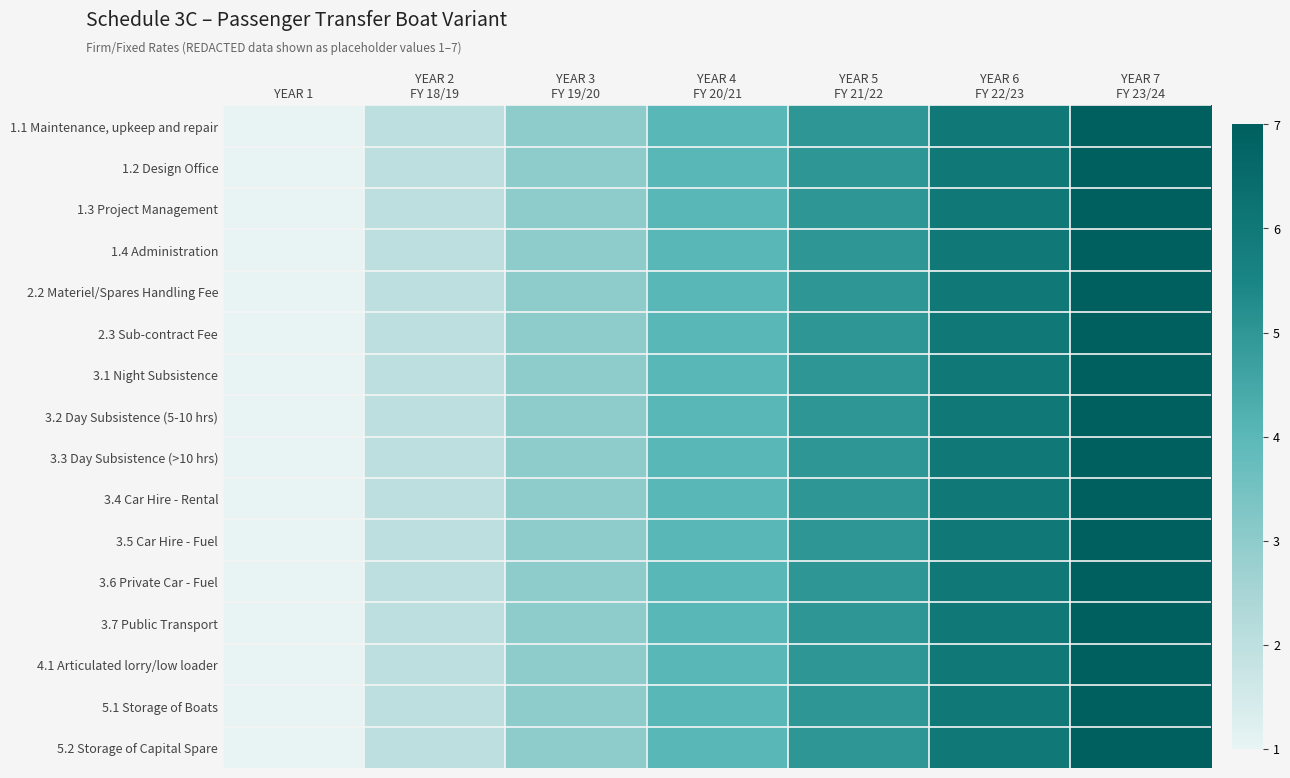

Reading left to right, what are all the values shown in this chart?

1.1 Maintenance, upkeep and repair: YEAR 1=1	YEAR 2
FY 18/19=2	YEAR 3
FY 19/20=3	YEAR 4
FY 20/21=4	YEAR 5
FY 21/22=5	YEAR 6
FY 22/23=6	YEAR 7
FY 23/24=7
1.2 Design Office: YEAR 1=1	YEAR 2
FY 18/19=2	YEAR 3
FY 19/20=3	YEAR 4
FY 20/21=4	YEAR 5
FY 21/22=5	YEAR 6
FY 22/23=6	YEAR 7
FY 23/24=7
1.3 Project Management: YEAR 1=1	YEAR 2
FY 18/19=2	YEAR 3
FY 19/20=3	YEAR 4
FY 20/21=4	YEAR 5
FY 21/22=5	YEAR 6
FY 22/23=6	YEAR 7
FY 23/24=7
1.4 Administration: YEAR 1=1	YEAR 2
FY 18/19=2	YEAR 3
FY 19/20=3	YEAR 4
FY 20/21=4	YEAR 5
FY 21/22=5	YEAR 6
FY 22/23=6	YEAR 7
FY 23/24=7
2.2 Materiel/Spares Handling Fee: YEAR 1=1	YEAR 2
FY 18/19=2	YEAR 3
FY 19/20=3	YEAR 4
FY 20/21=4	YEAR 5
FY 21/22=5	YEAR 6
FY 22/23=6	YEAR 7
FY 23/24=7
2.3 Sub-contract Fee: YEAR 1=1	YEAR 2
FY 18/19=2	YEAR 3
FY 19/20=3	YEAR 4
FY 20/21=4	YEAR 5
FY 21/22=5	YEAR 6
FY 22/23=6	YEAR 7
FY 23/24=7
3.1 Night Subsistence: YEAR 1=1	YEAR 2
FY 18/19=2	YEAR 3
FY 19/20=3	YEAR 4
FY 20/21=4	YEAR 5
FY 21/22=5	YEAR 6
FY 22/23=6	YEAR 7
FY 23/24=7
3.2 Day Subsistence (5-10 hrs): YEAR 1=1	YEAR 2
FY 18/19=2	YEAR 3
FY 19/20=3	YEAR 4
FY 20/21=4	YEAR 5
FY 21/22=5	YEAR 6
FY 22/23=6	YEAR 7
FY 23/24=7
3.3 Day Subsistence (>10 hrs): YEAR 1=1	YEAR 2
FY 18/19=2	YEAR 3
FY 19/20=3	YEAR 4
FY 20/21=4	YEAR 5
FY 21/22=5	YEAR 6
FY 22/23=6	YEAR 7
FY 23/24=7
3.4 Car Hire - Rental: YEAR 1=1	YEAR 2
FY 18/19=2	YEAR 3
FY 19/20=3	YEAR 4
FY 20/21=4	YEAR 5
FY 21/22=5	YEAR 6
FY 22/23=6	YEAR 7
FY 23/24=7
3.5 Car Hire - Fuel: YEAR 1=1	YEAR 2
FY 18/19=2	YEAR 3
FY 19/20=3	YEAR 4
FY 20/21=4	YEAR 5
FY 21/22=5	YEAR 6
FY 22/23=6	YEAR 7
FY 23/24=7
3.6 Private Car - Fuel: YEAR 1=1	YEAR 2
FY 18/19=2	YEAR 3
FY 19/20=3	YEAR 4
FY 20/21=4	YEAR 5
FY 21/22=5	YEAR 6
FY 22/23=6	YEAR 7
FY 23/24=7
3.7 Public Transport: YEAR 1=1	YEAR 2
FY 18/19=2	YEAR 3
FY 19/20=3	YEAR 4
FY 20/21=4	YEAR 5
FY 21/22=5	YEAR 6
FY 22/23=6	YEAR 7
FY 23/24=7
4.1 Articulated lorry/low loader: YEAR 1=1	YEAR 2
FY 18/19=2	YEAR 3
FY 19/20=3	YEAR 4
FY 20/21=4	YEAR 5
FY 21/22=5	YEAR 6
FY 22/23=6	YEAR 7
FY 23/24=7
5.1 Storage of Boats: YEAR 1=1	YEAR 2
FY 18/19=2	YEAR 3
FY 19/20=3	YEAR 4
FY 20/21=4	YEAR 5
FY 21/22=5	YEAR 6
FY 22/23=6	YEAR 7
FY 23/24=7
5.2 Storage of Capital Spare: YEAR 1=1	YEAR 2
FY 18/19=2	YEAR 3
FY 19/20=3	YEAR 4
FY 20/21=4	YEAR 5
FY 21/22=5	YEAR 6
FY 22/23=6	YEAR 7
FY 23/24=7